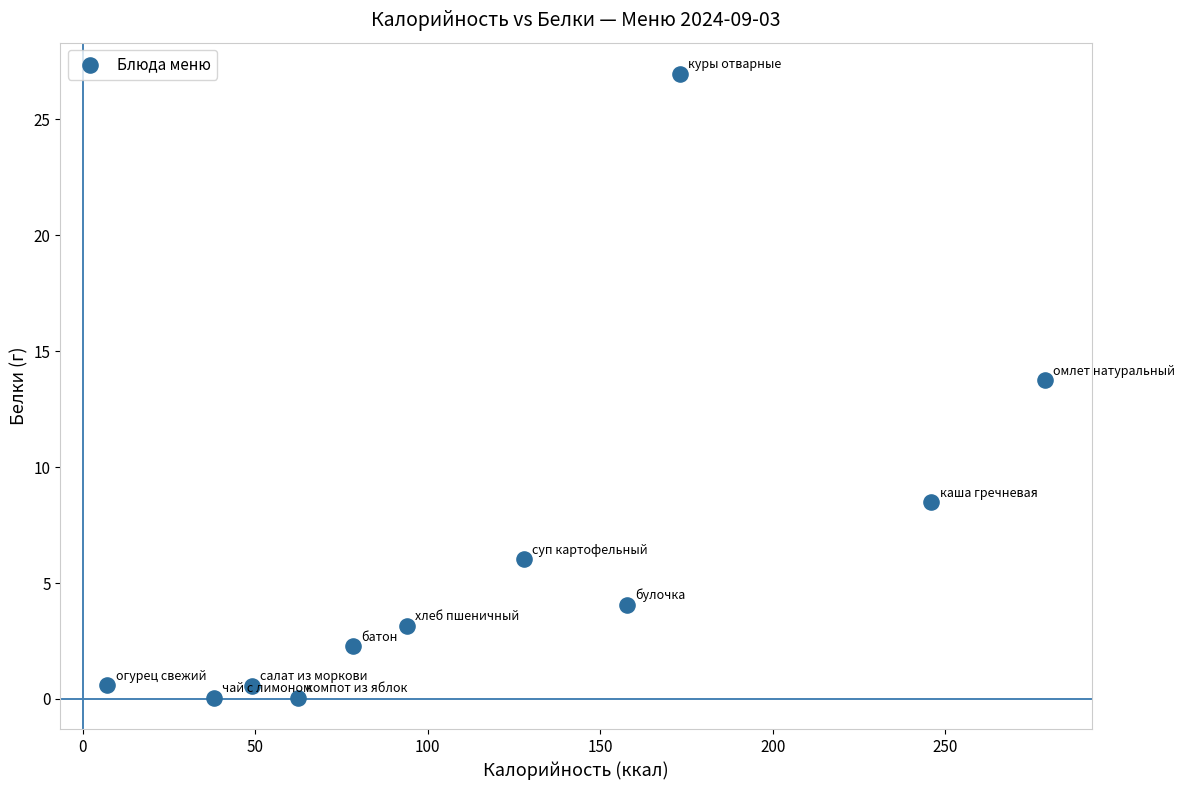

What is the average Y value?

6.0